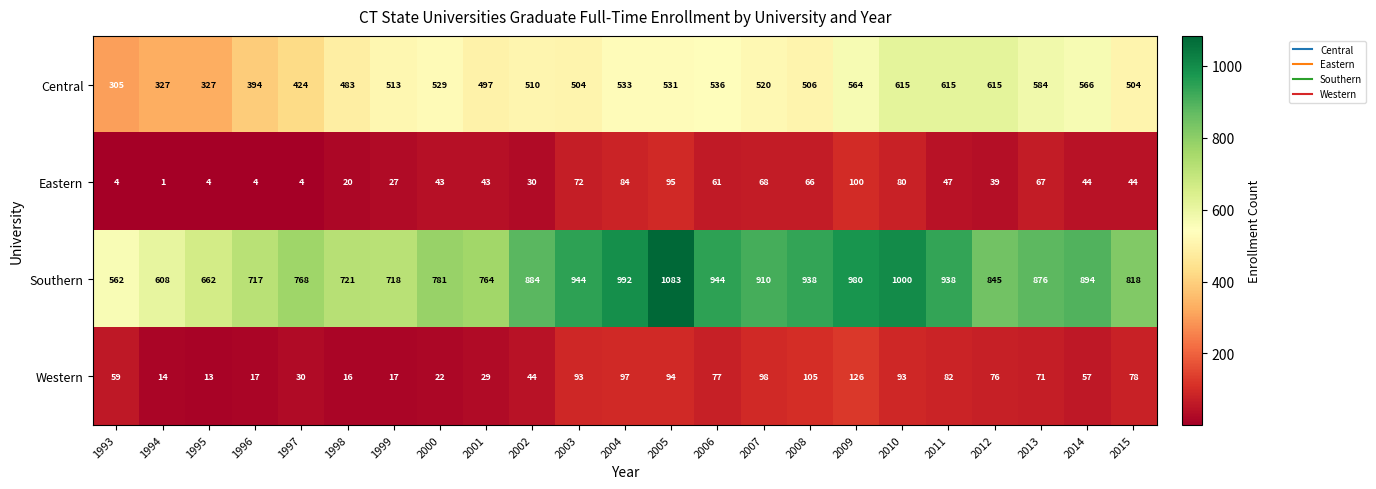

Count the number of data series in this chart.

4